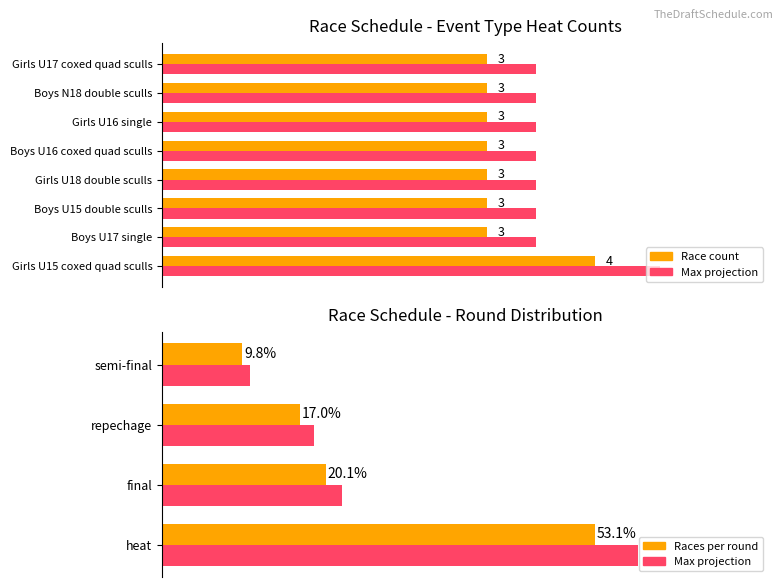

The value at semi-final is 22. True or false?

True